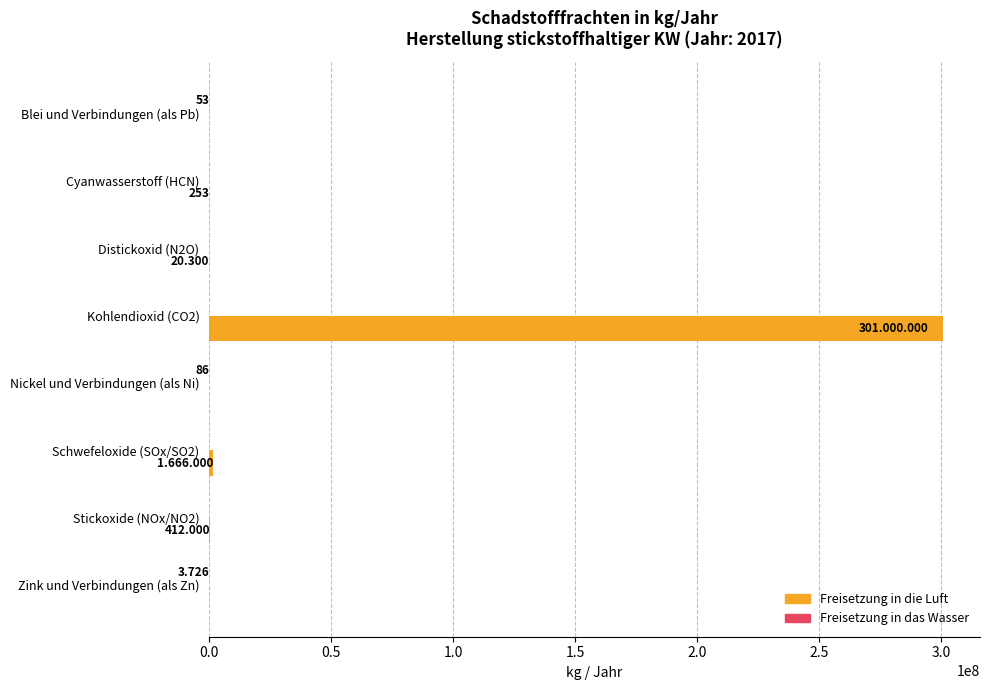

Rank the series by their maximum value, from highest to lowest.

Freisetzung in die Luft, Freisetzung in das Wasser